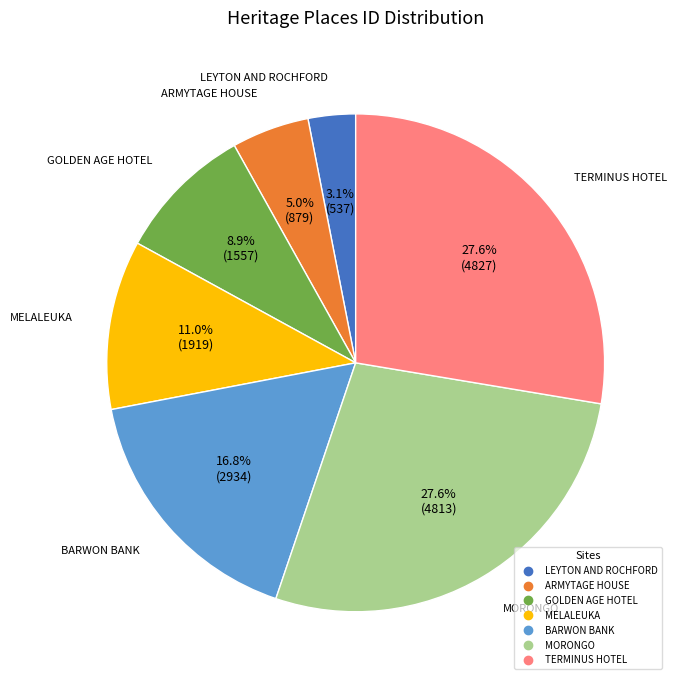

True or false: GOLDEN AGE HOTEL accounts for 20% of the total.

False